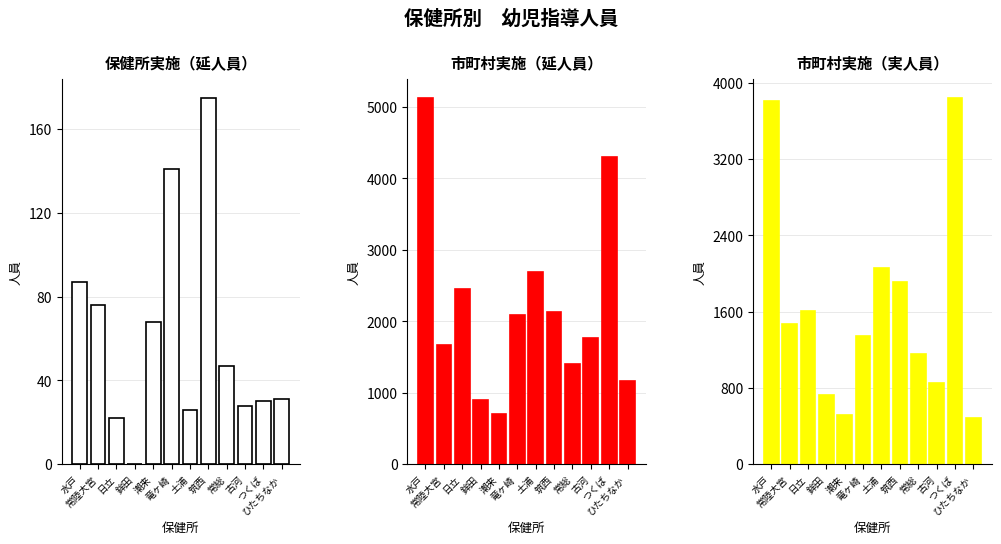

How many distinct data groups are displayed?

3